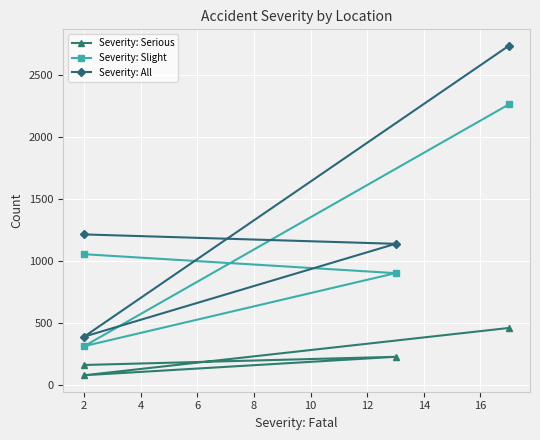

True or false: Severity: Serious and Severity: All cross at least once.

False